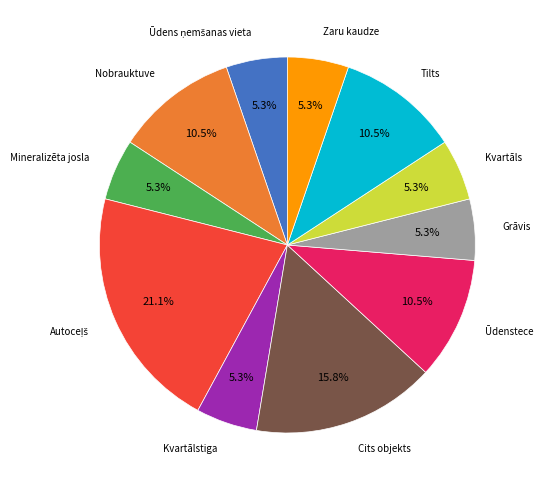

Is there a majority slice in this chart?

No